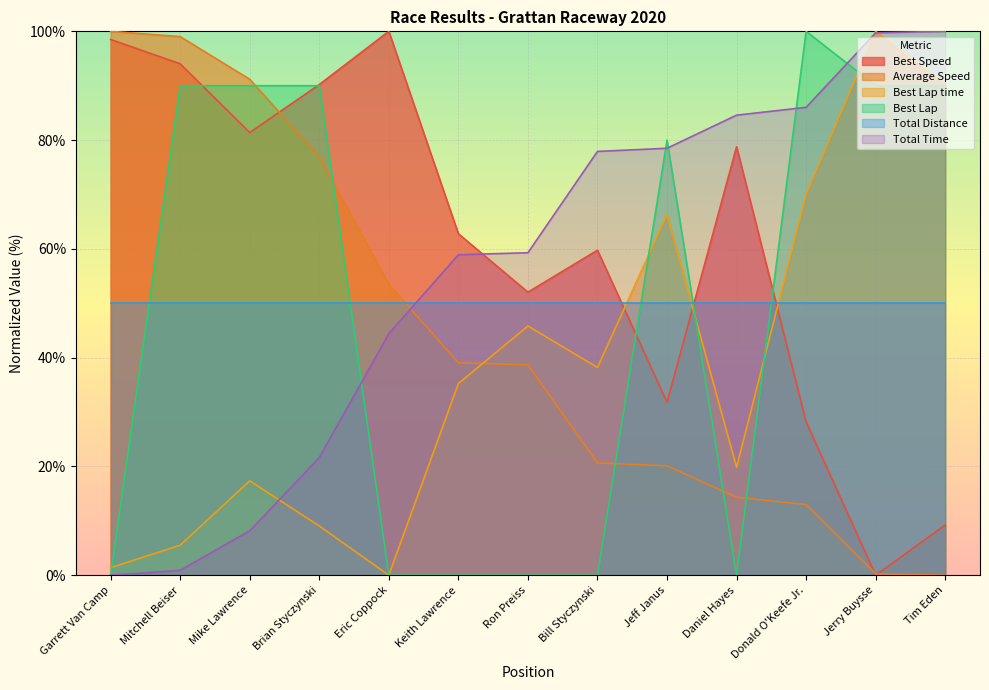

What are all the series names shown in the legend?

Best Speed, Average Speed, Best Lap time, Best Lap, Total Distance, Total Time